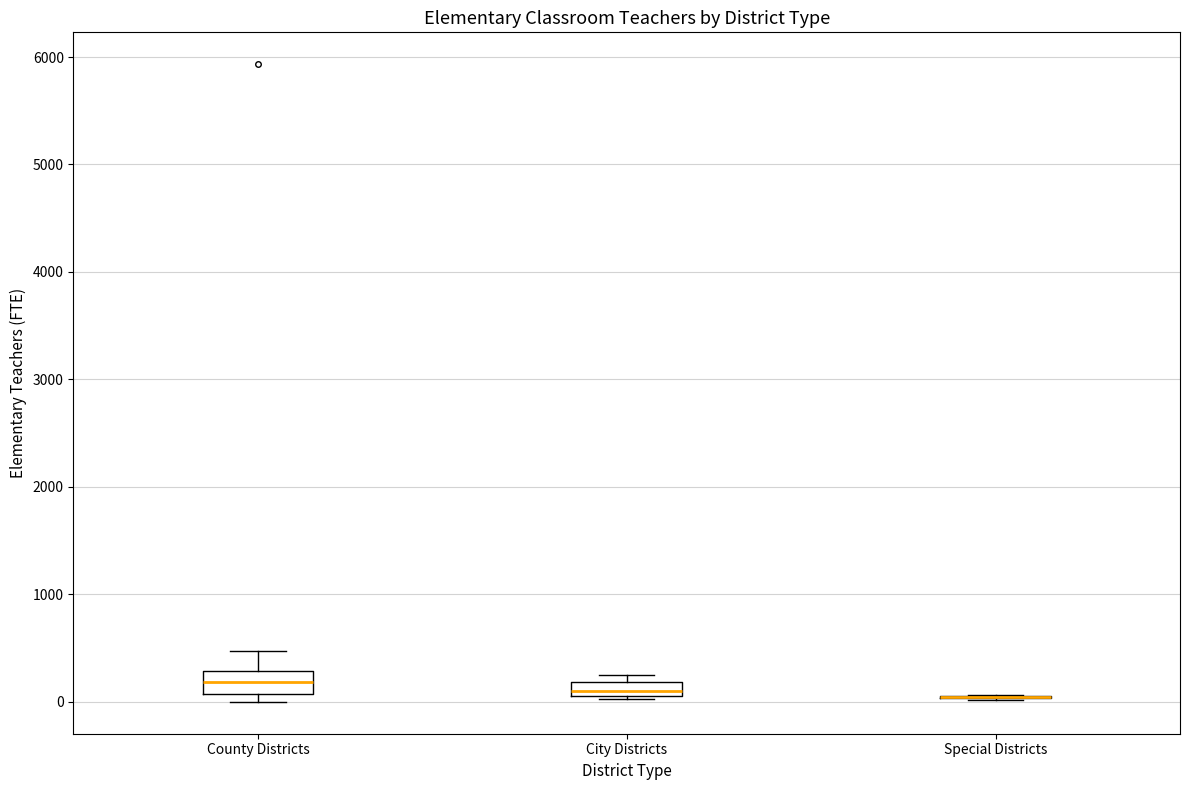

Where is the lower edge of the box for City Districts on the y-axis? The values are not printed on the chart, so give them approximately, as read against the axis.

100